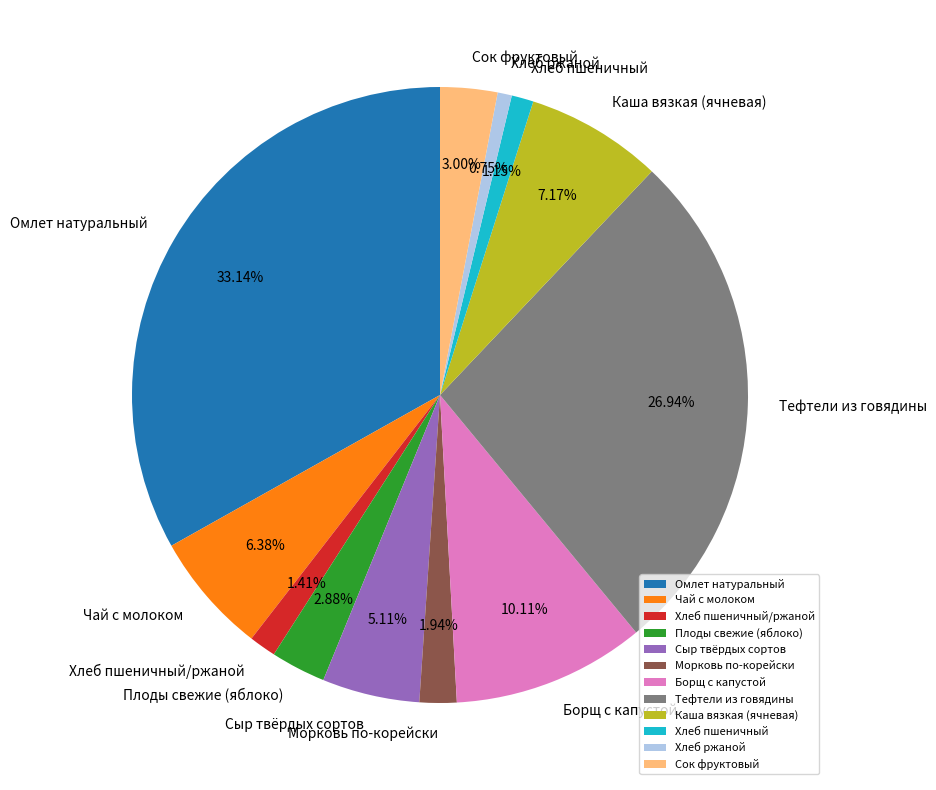

To the nearest percent, what is the difference between the largest and smallest slice percentages?

32%